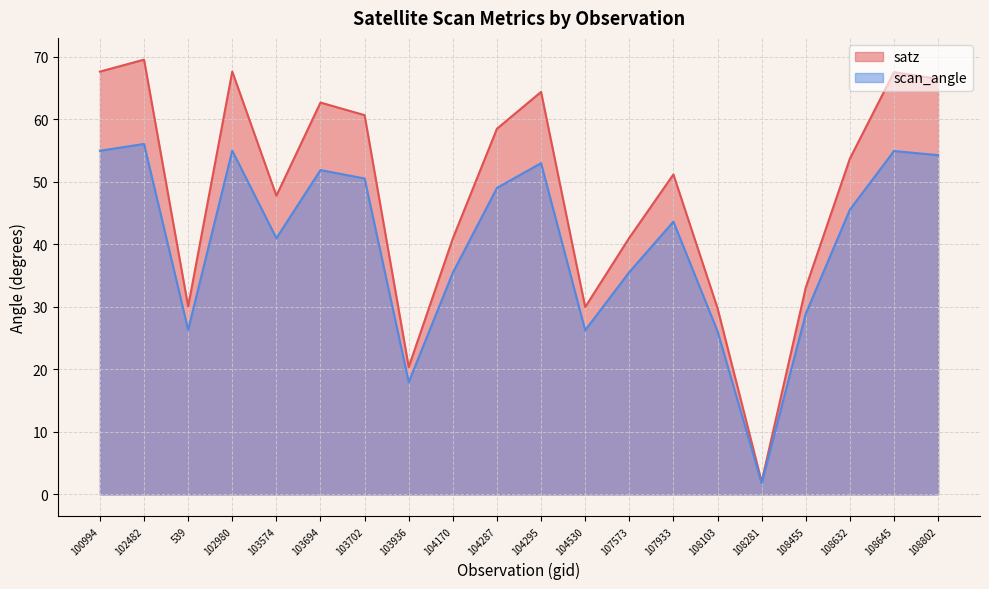

True or false: satz and scan_angle cross at least once.

False